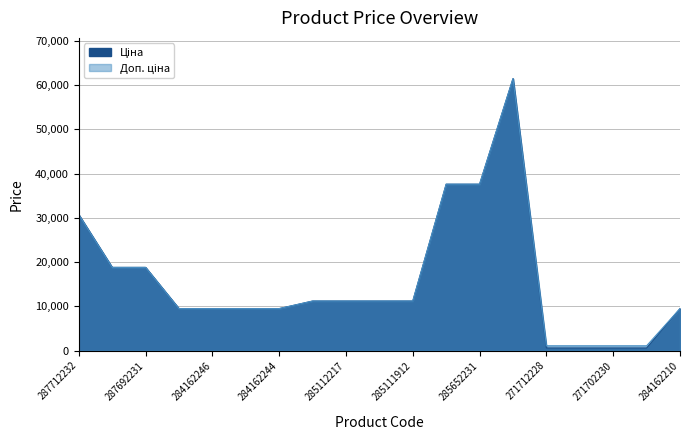

Which series has the largest range (max minus min)?

Ціна